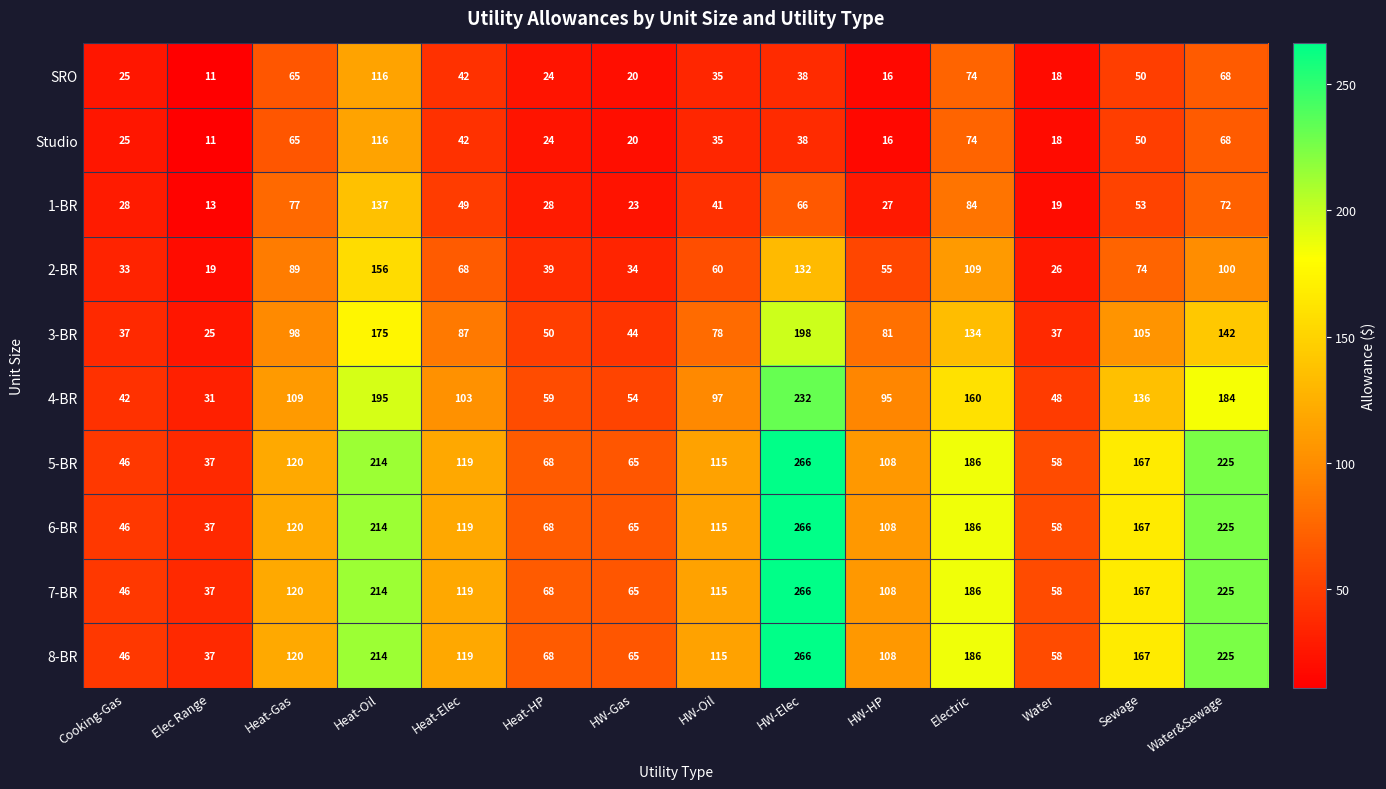

What is the spread (max minus min) of values at HW-Elec?

228